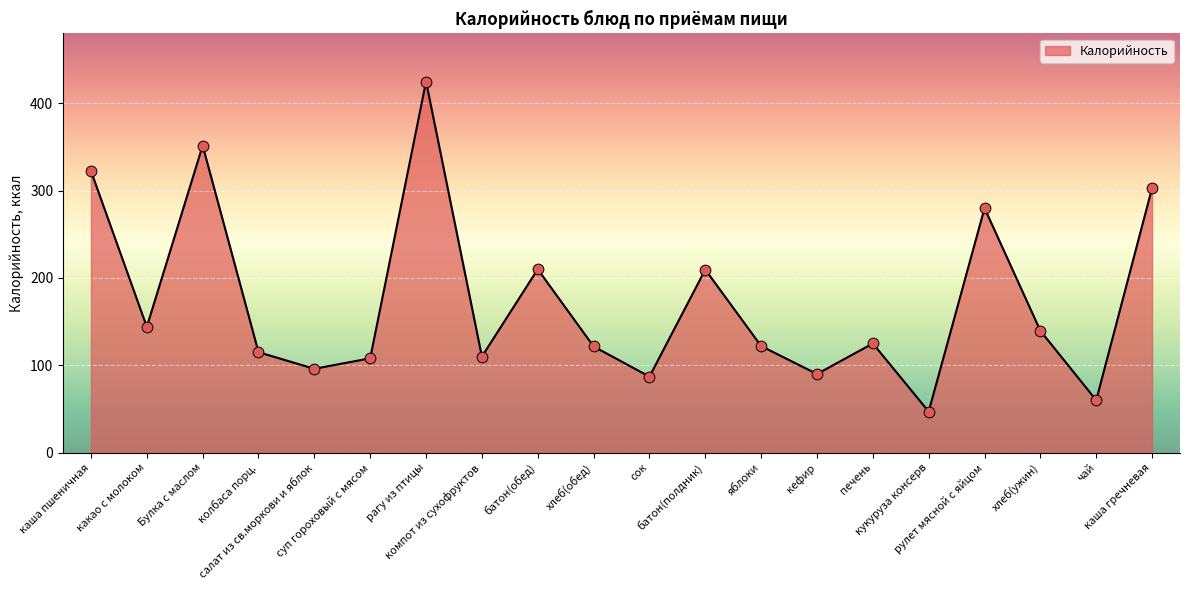

What is the ratio of the value at суп гороховый с мясом to the value at батон(обед)?

0.5